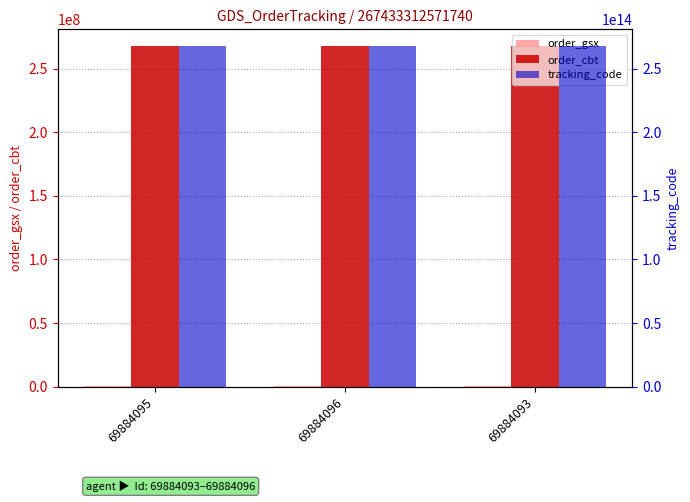

Which series has the largest total across all categories?

tracking_code